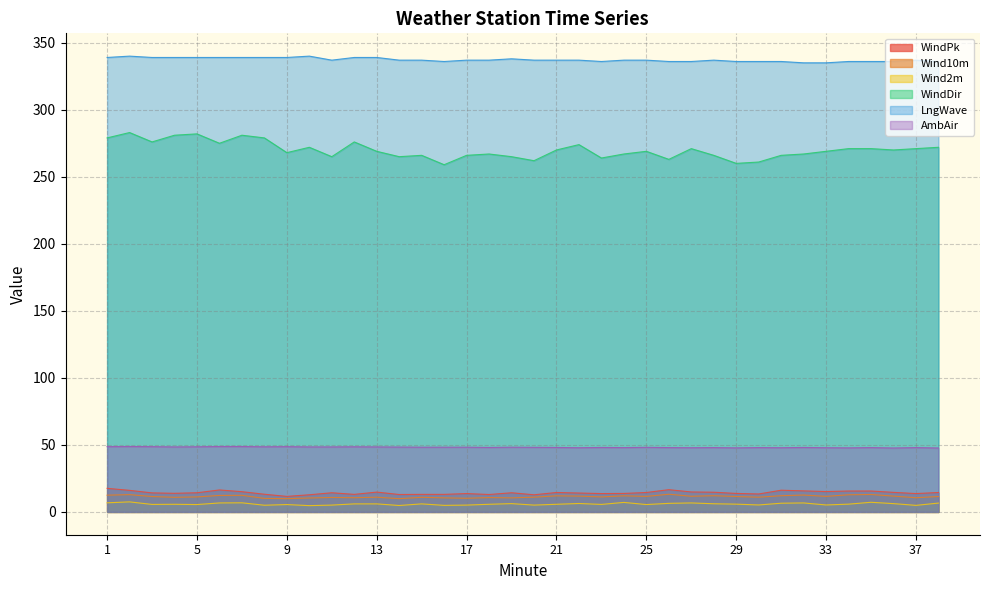

Is the value of LngWave at 25 greater than the value of AmbAir at 19?

Yes